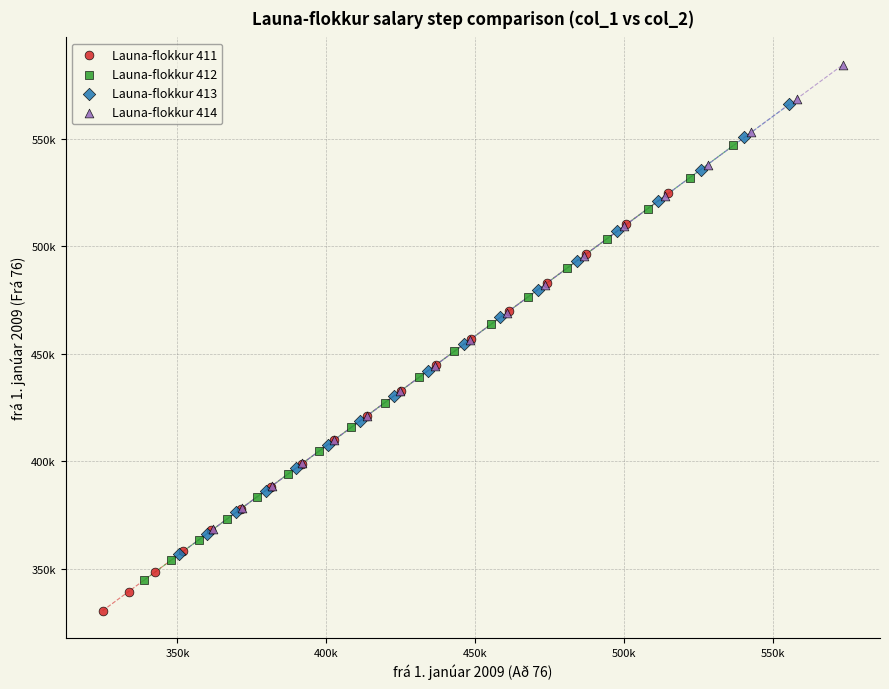

Which series contains the lowest Y value?

Launa-flokkur 411